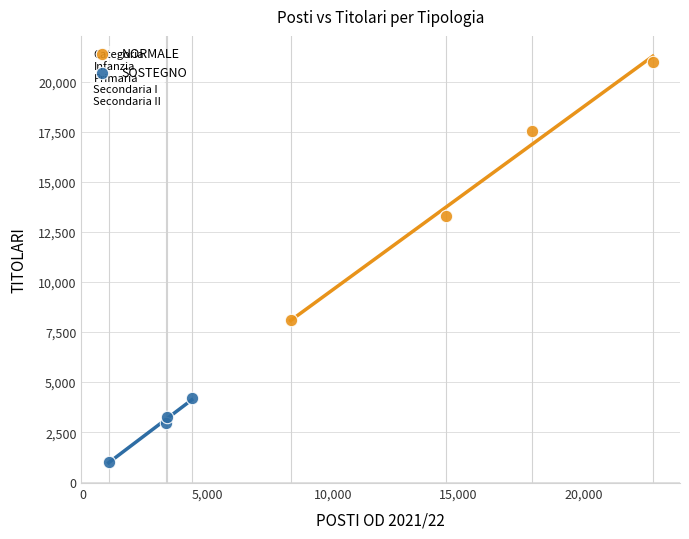

Which series contains the lowest Y value?

SOSTEGNO